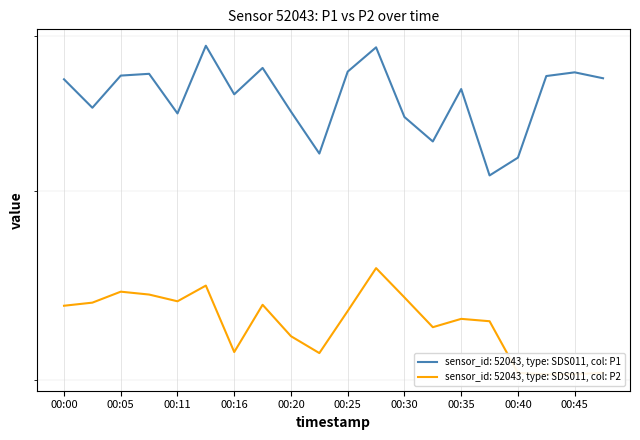

How many lines are shown in the chart?

2